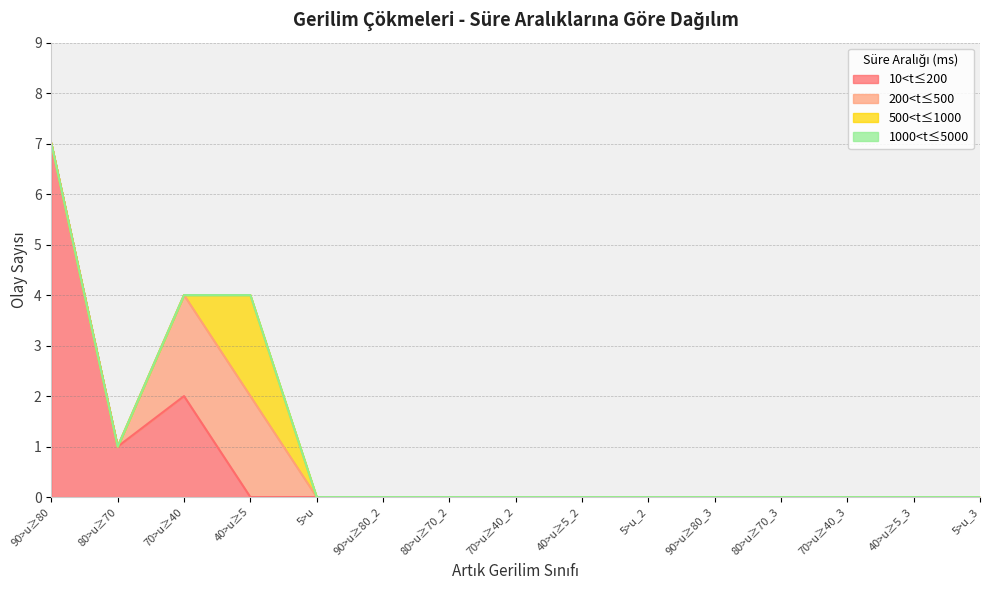

After their last crossing, which series has the higher values: 500<t≤1000 or 10<t≤200?

500<t≤1000